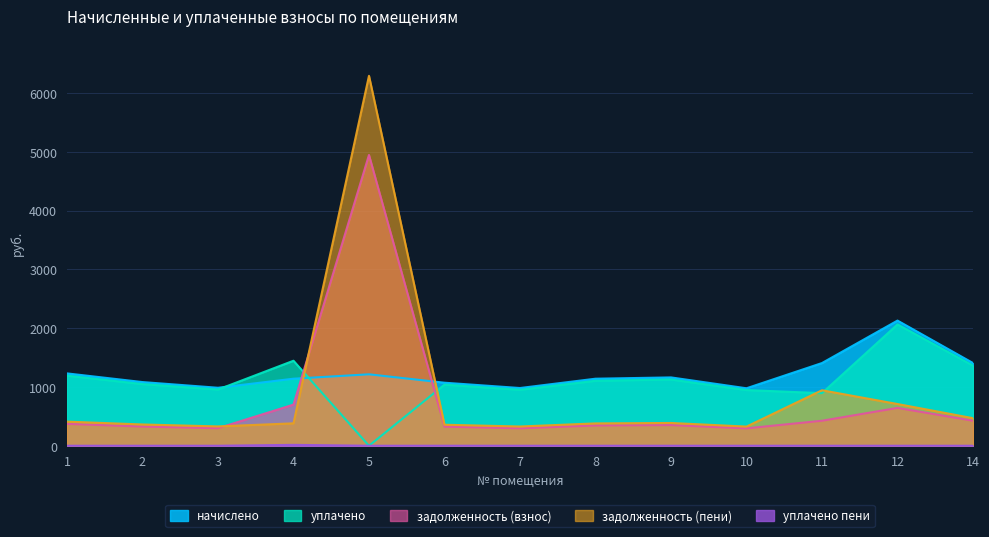

In уплачено, how many points are higher than both neighbors (excluding endpoints)?

4